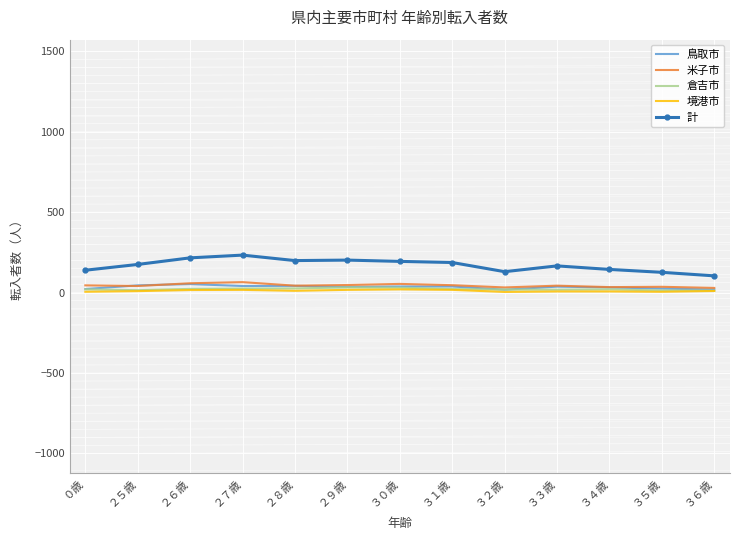

True or false: 計 and 境港市 cross at least once.

False